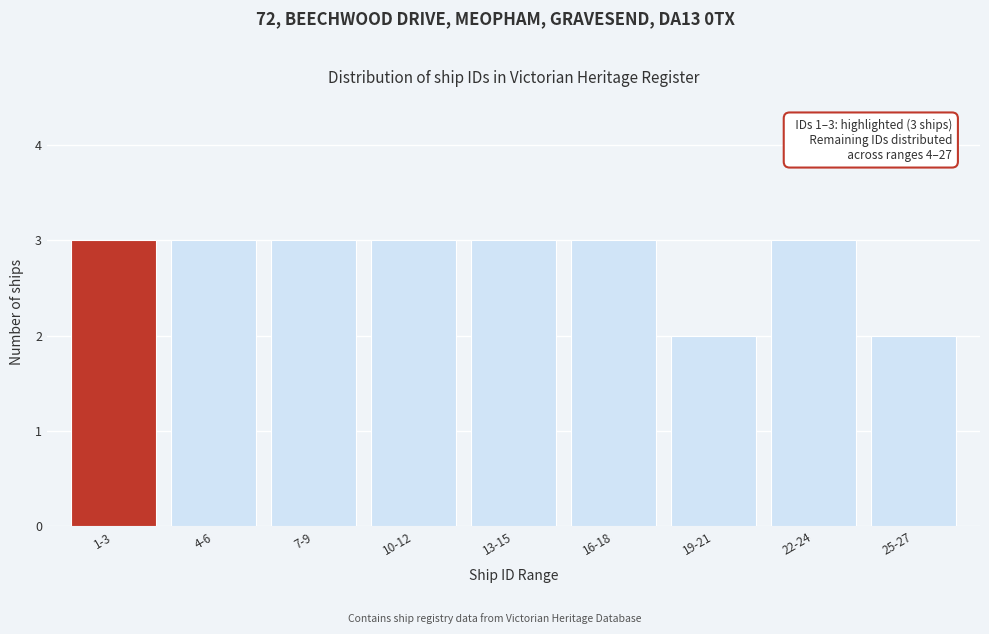

Reading left to right, list all the values displayed in this chart.

3	3	3	3	3	3	2	3	2